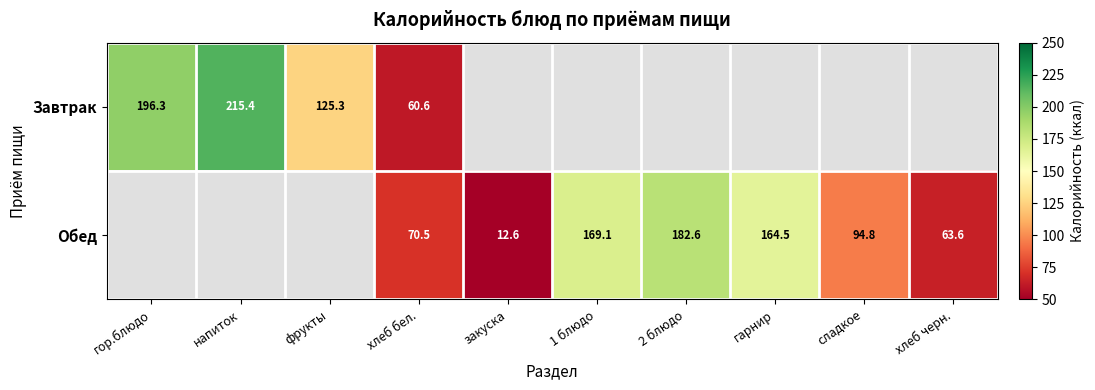

What is the minimum value shown in the chart?

12.6